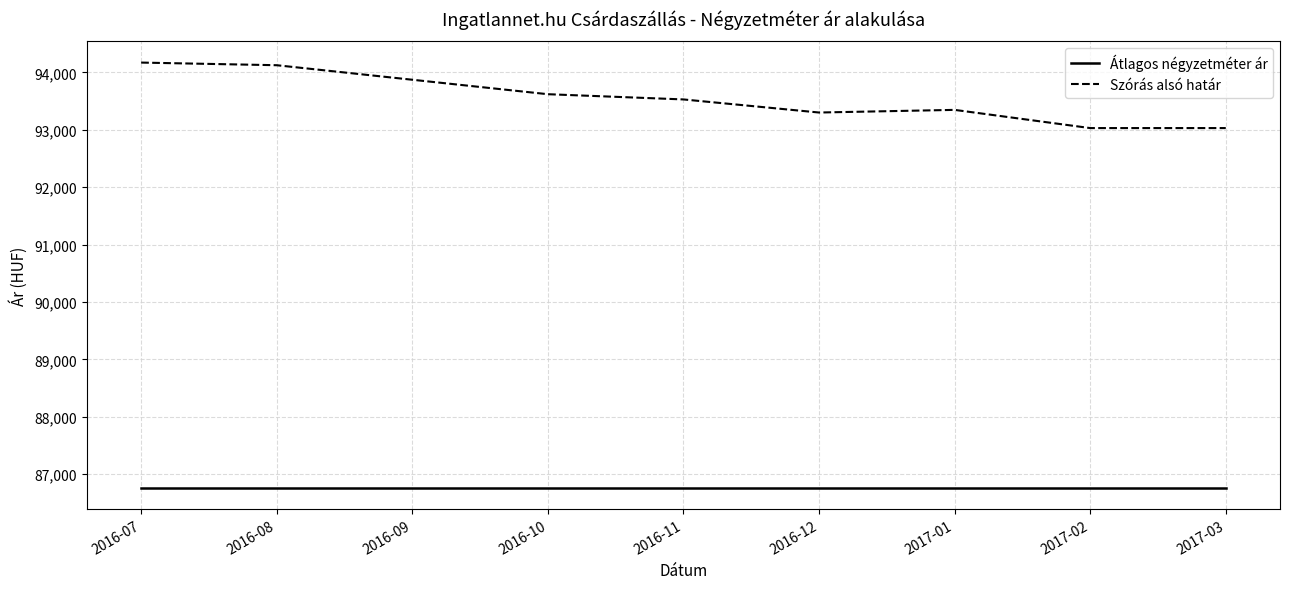

Reading left to right, what are all the values shown in this chart?

Átlagos négyzetméter ár: 2016-07=86764	2016-08=86764	2016-09=86764	2016-10=86764	2016-11=86764	2016-12=86764	2017-01=86764	2017-02=86764	2017-03=86764
Szórás alsó határ: 2016-07=94170	2016-08=94124	2016-09=93871	2016-10=93619	2016-11=93528	2016-12=93300	2017-01=93346	2017-02=93029	2017-03=93029